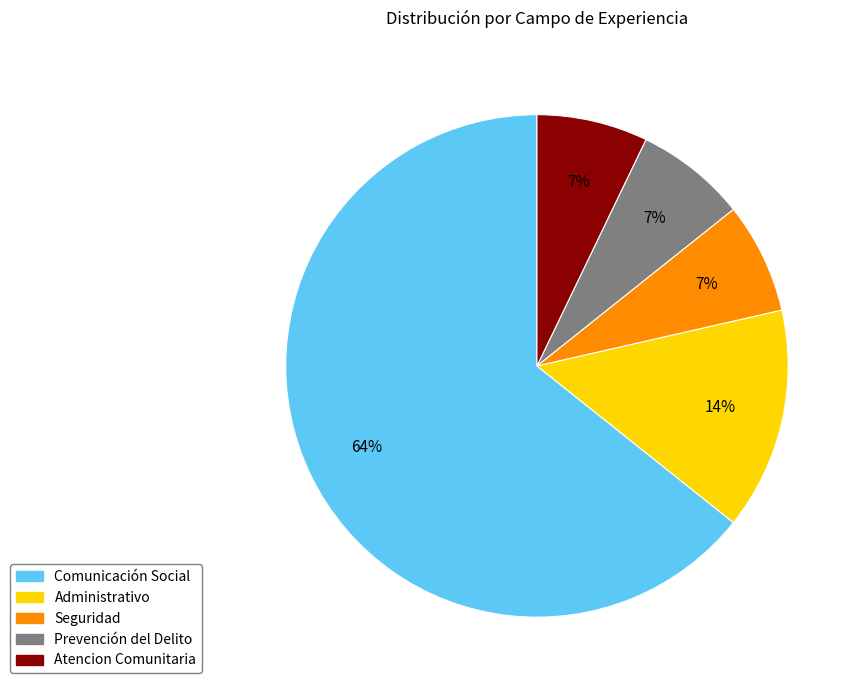

How many segments does this pie chart have?

5